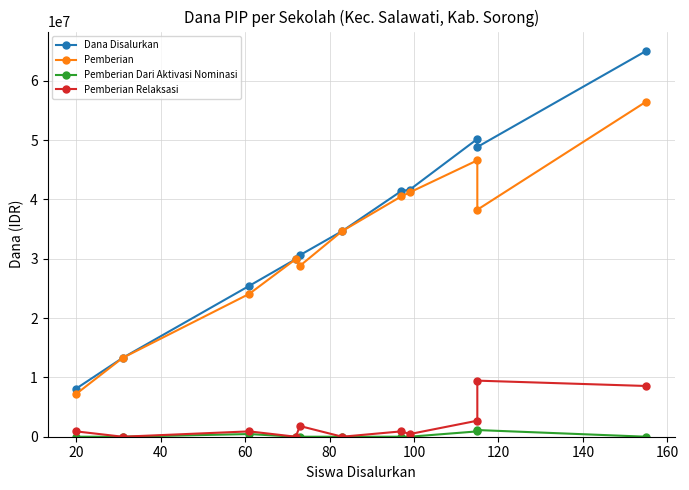

In Pemberian Relaksasi, how many points are higher than both neighbors (excluding endpoints)?

4